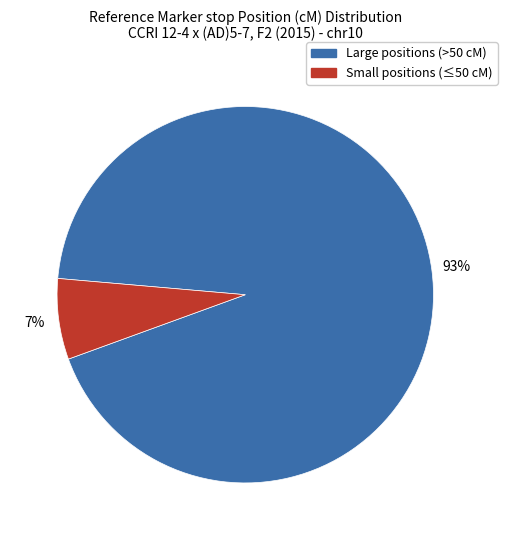

Is there any slice that represents more than half of the pie?

Yes